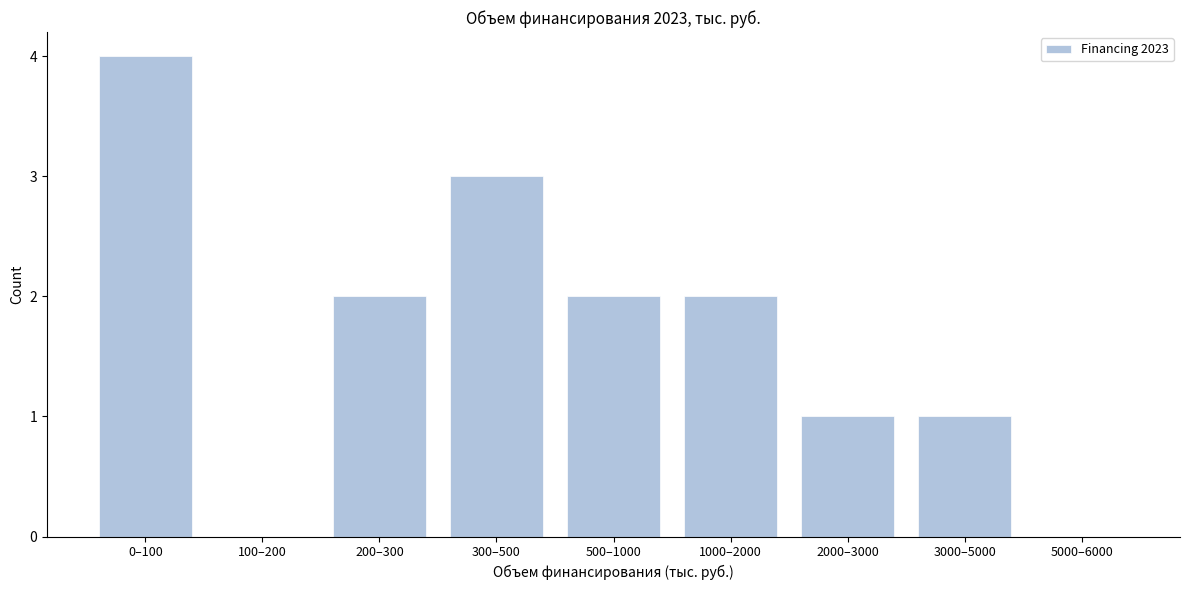

Reading right to left, extract all data points from this chart.

5000–6000=0	3000–5000=1	2000–3000=1	1000–2000=2	500–1000=2	300–500=3	200–300=2	100–200=0	0–100=4